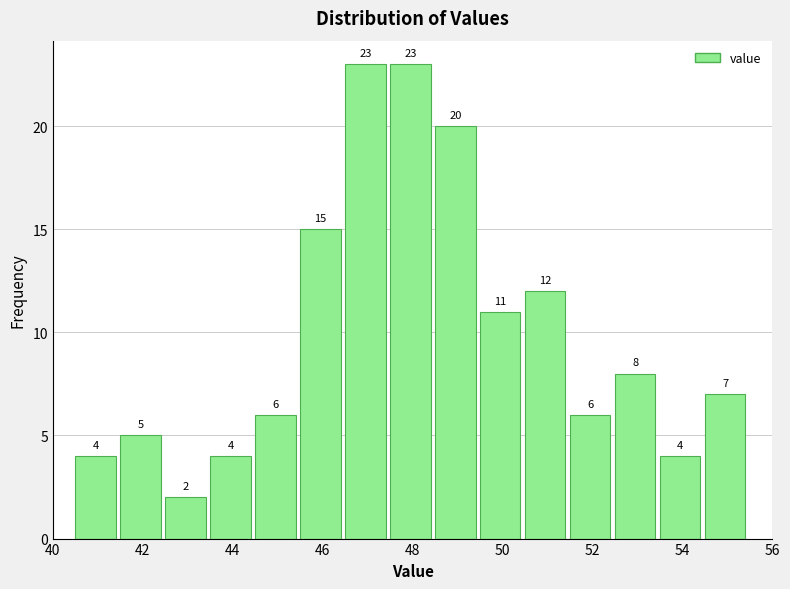

What is the height of the bar covering 42.5 to 43.5 on the x-axis? The bar edges are not printed on the chart, so give them approximately, as read against the axis.

2